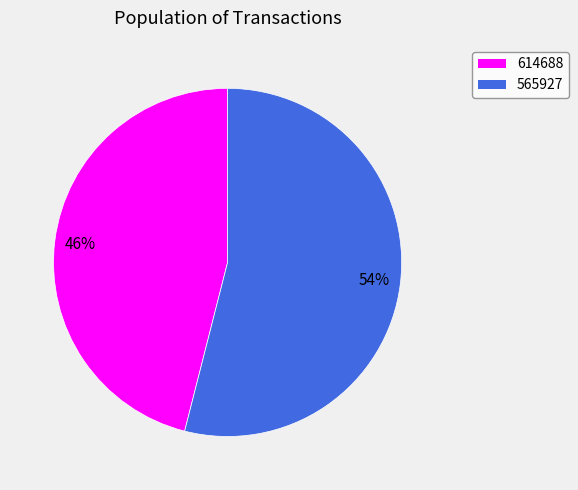

True or false: 565927 accounts for 54% of the total.

True